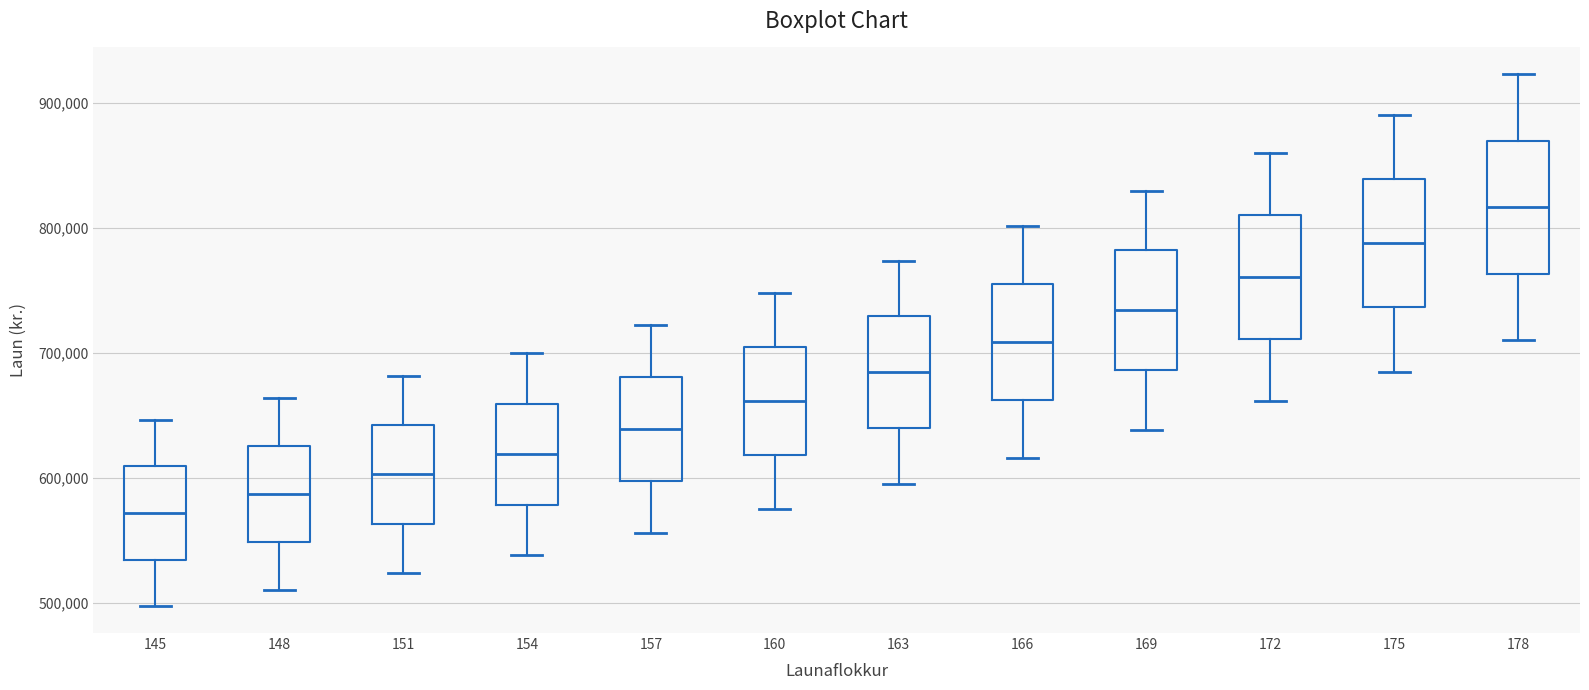

Reading left to right, transcribe this box plot: for each box, give where its median line is, the range the box spans, and where its two whiskers end, as read against the y-axis. The values are not printed on the chart, so give them approximately, as read against the axis.

145: median 570000, box 530000 to 610000, whiskers 500000 to 650000
148: median 590000, box 550000 to 630000, whiskers 510000 to 660000
151: median 600000, box 560000 to 640000, whiskers 520000 to 680000
154: median 620000, box 580000 to 660000, whiskers 540000 to 700000
157: median 640000, box 600000 to 680000, whiskers 560000 to 720000
160: median 660000, box 620000 to 700000, whiskers 580000 to 750000
163: median 680000, box 640000 to 730000, whiskers 600000 to 770000
166: median 710000, box 660000 to 750000, whiskers 620000 to 800000
169: median 730000, box 690000 to 780000, whiskers 640000 to 830000
172: median 760000, box 710000 to 810000, whiskers 660000 to 860000
175: median 790000, box 740000 to 840000, whiskers 690000 to 890000
178: median 820000, box 760000 to 870000, whiskers 710000 to 920000